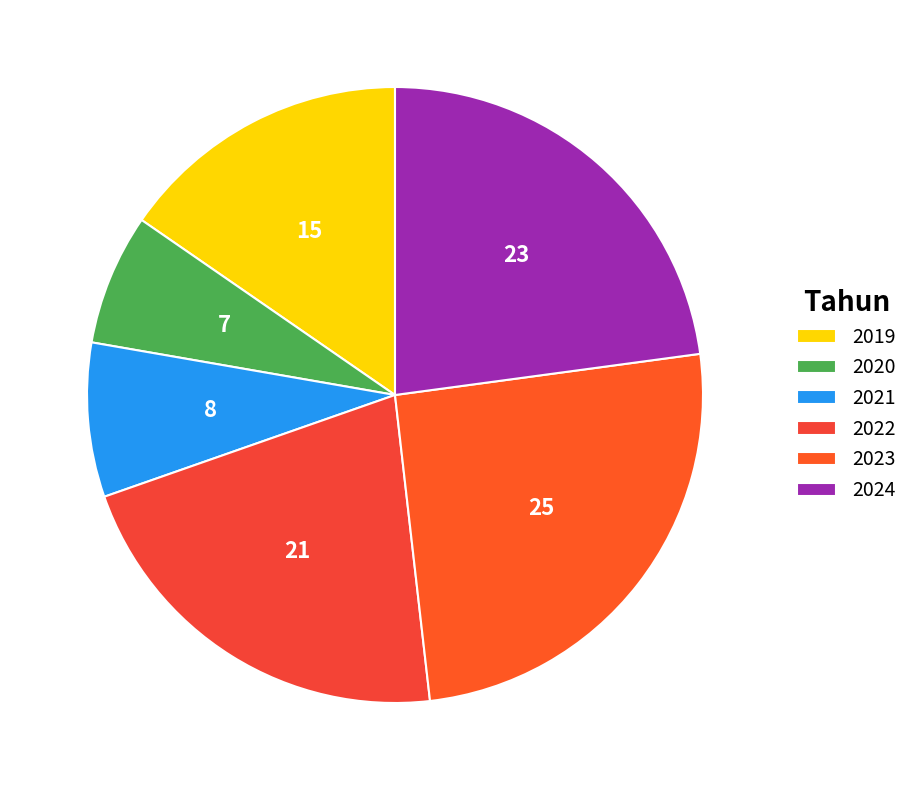

What percentage is the 2023 slice, to the nearest percent?

25%